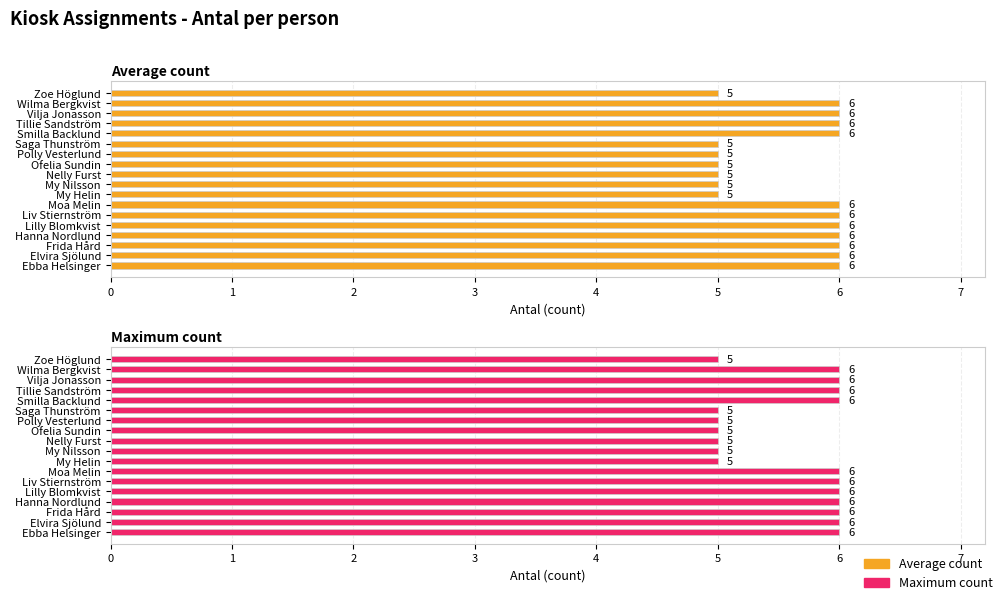

Reading right to left, extract all data points from this chart.

Average count: 5	6	6	6	6	5	5	5	5	5	5	6	6	6	6	6	6	6
Maximum count: 5	6	6	6	6	5	5	5	5	5	5	6	6	6	6	6	6	6